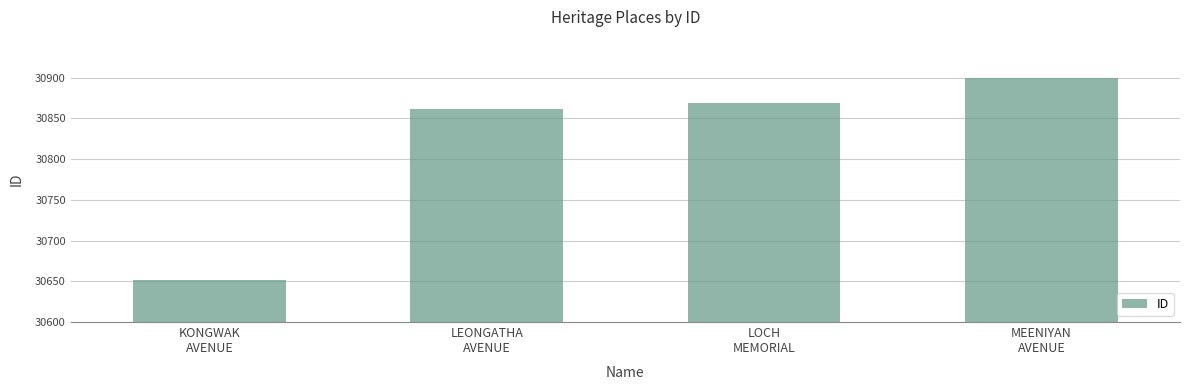

Rank the categories by value from highest to lowest.

MEENIYAN
AVENUE, LOCH
MEMORIAL, LEONGATHA
AVENUE, KONGWAK
AVENUE